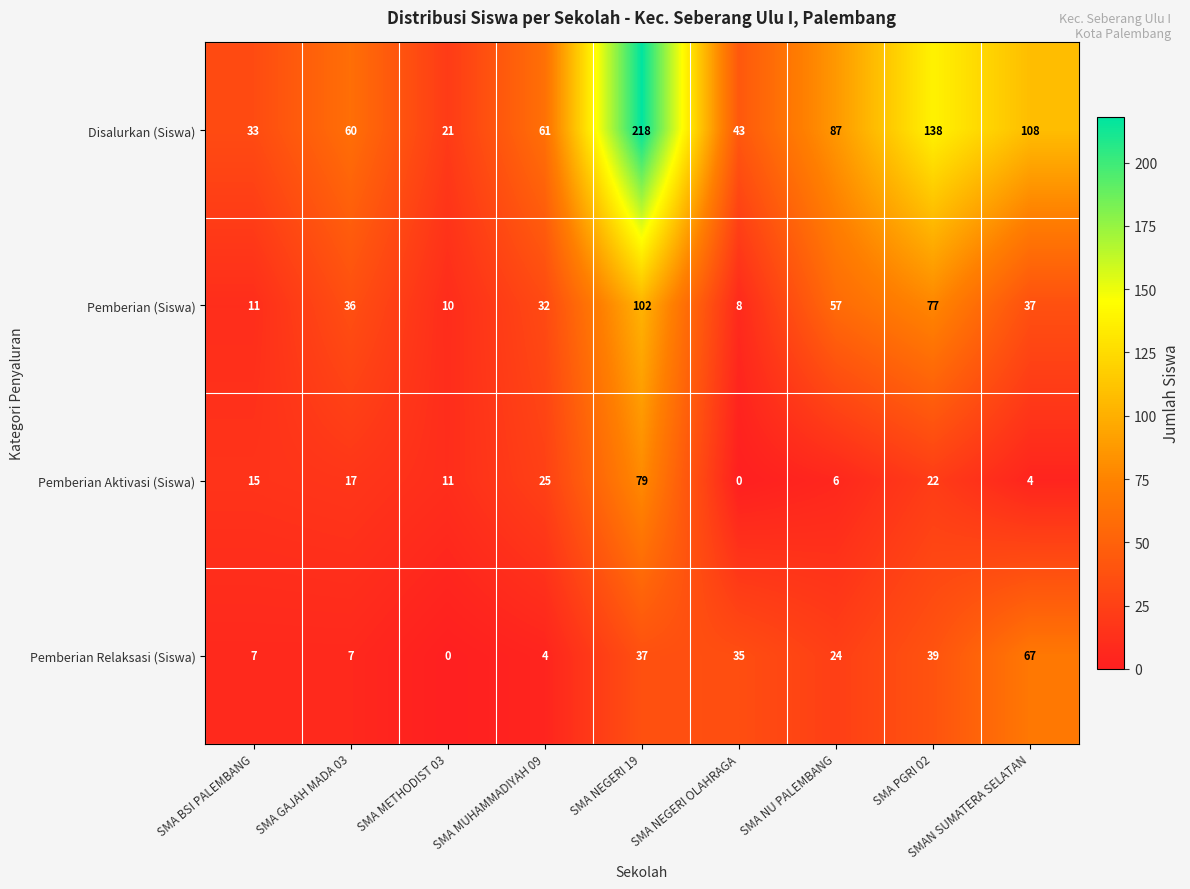

How many data points in Pemberian Relaksasi (Siswa) are less than 24?

4